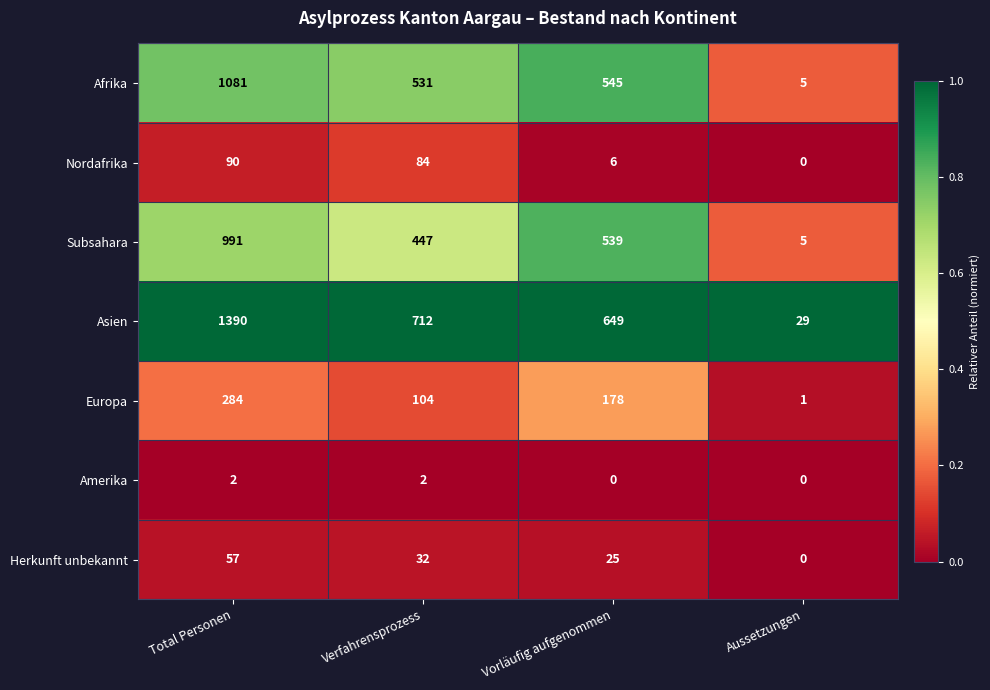

True or false: Europa has a value of 135 at Verfahrensprozess.

False